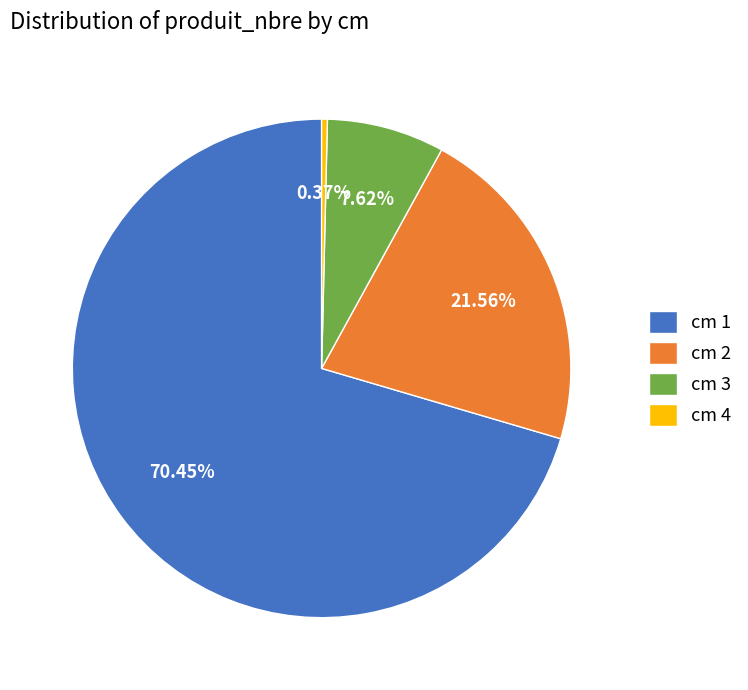

Which slice is the smallest?

cm 4